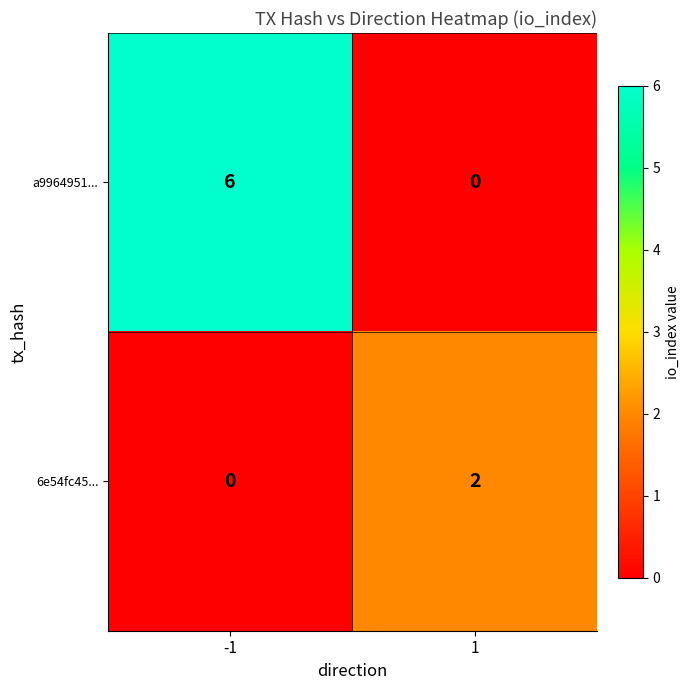

Which series has the largest range (max minus min)?

a9964951...